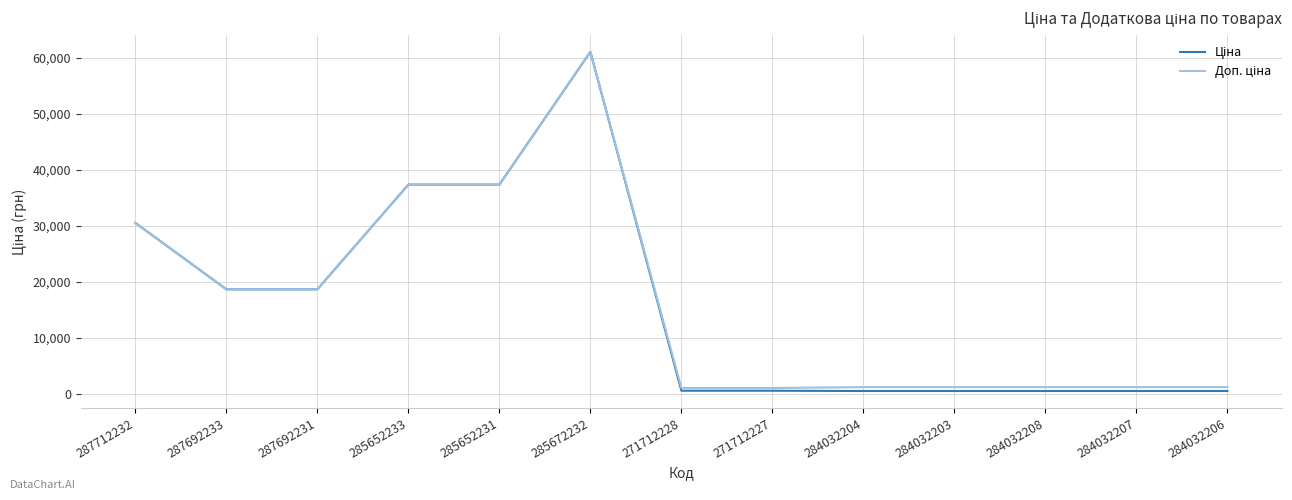

At which category is the sum across all series the highest?

285672232